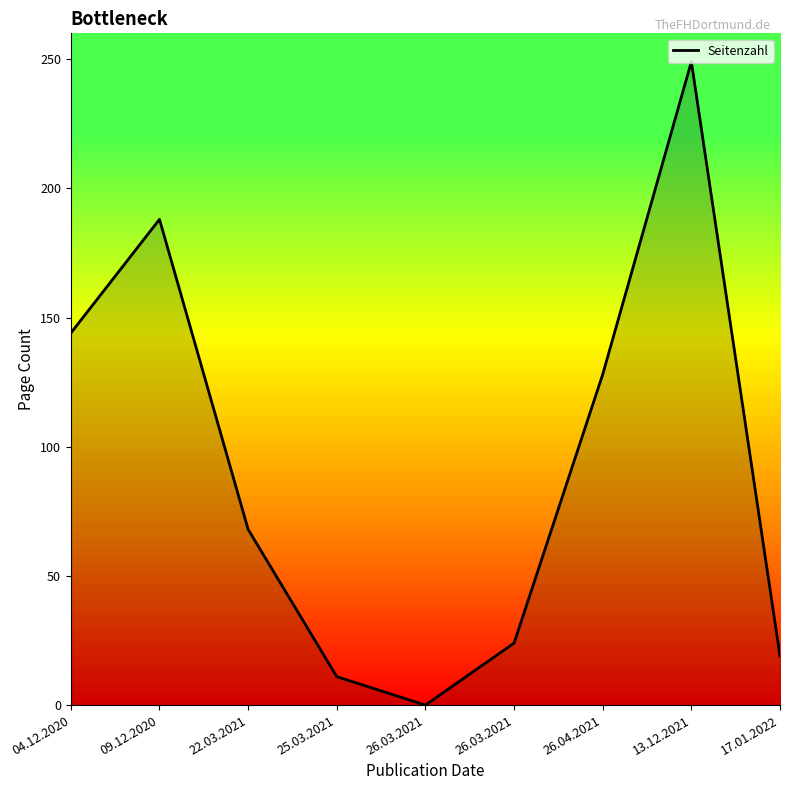

What is the sum of all values?

831